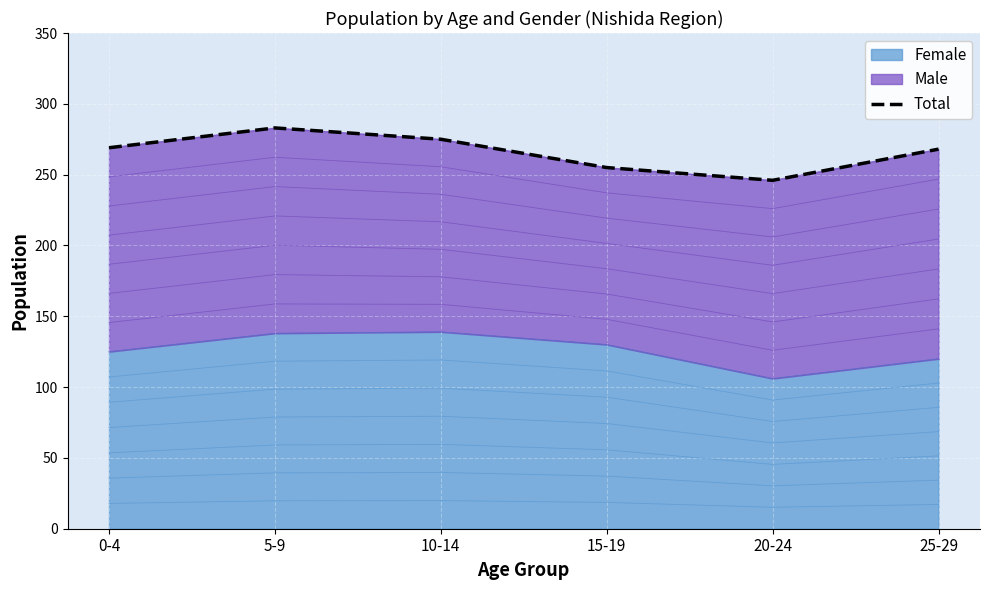

List the labels in order of value, largest first.

5-9, 10-14, 0-4, 25-29, 15-19, 20-24